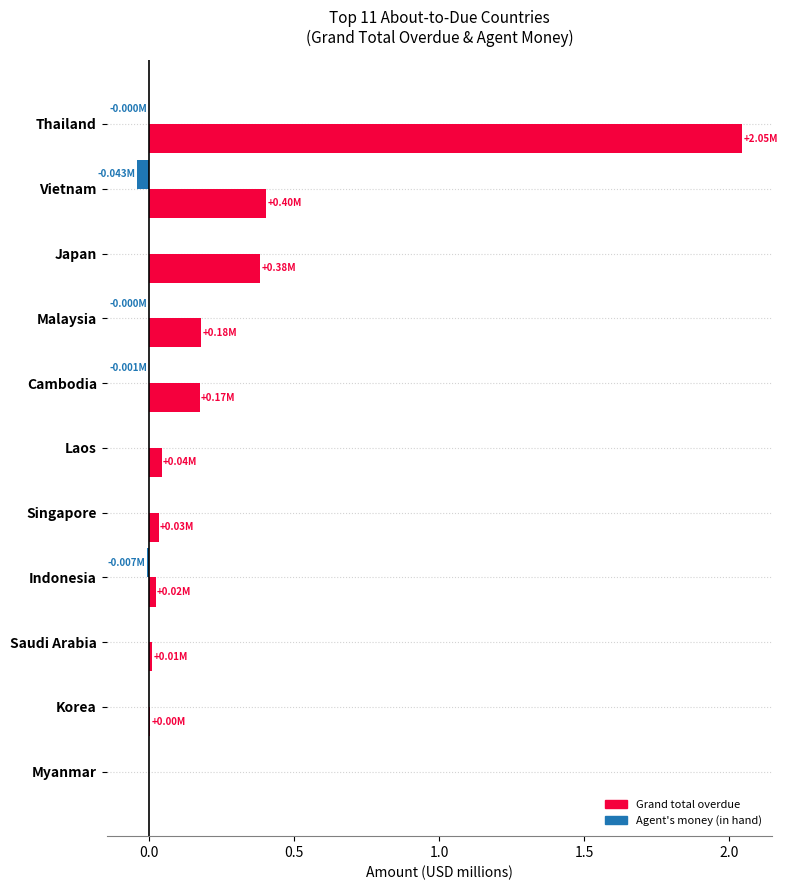

At which category is the sum across all series the highest?

Thailand